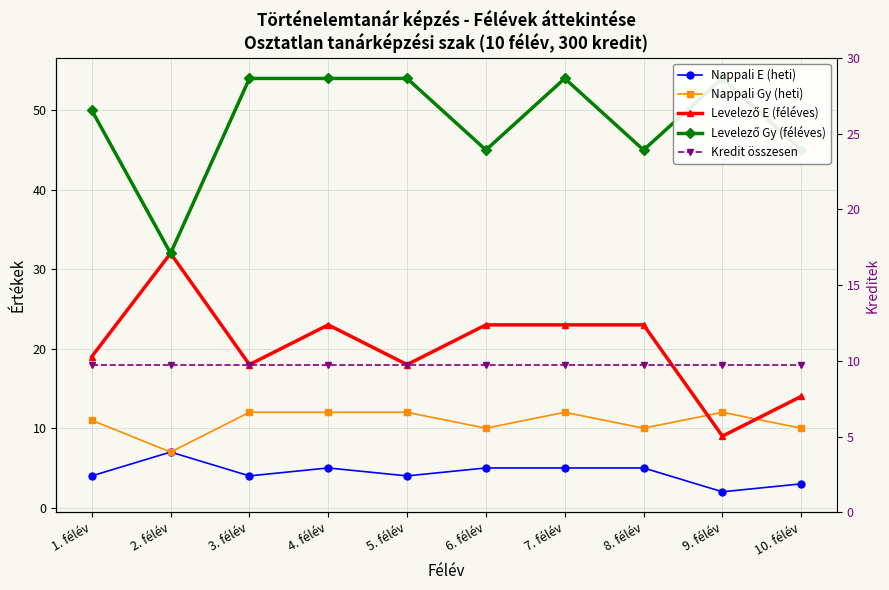

Which category has the highest value in the Levelező Gy (féléves) series?

3. félév